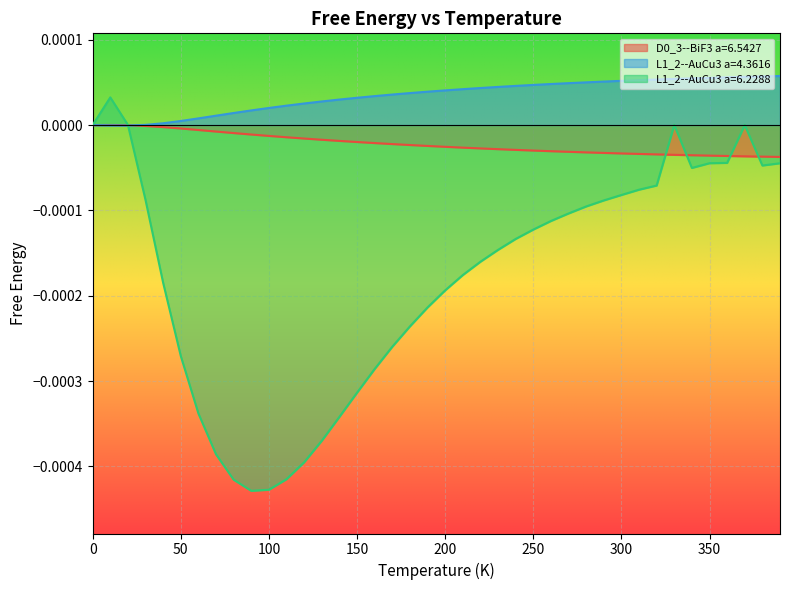

How many lines are shown in the chart?

3